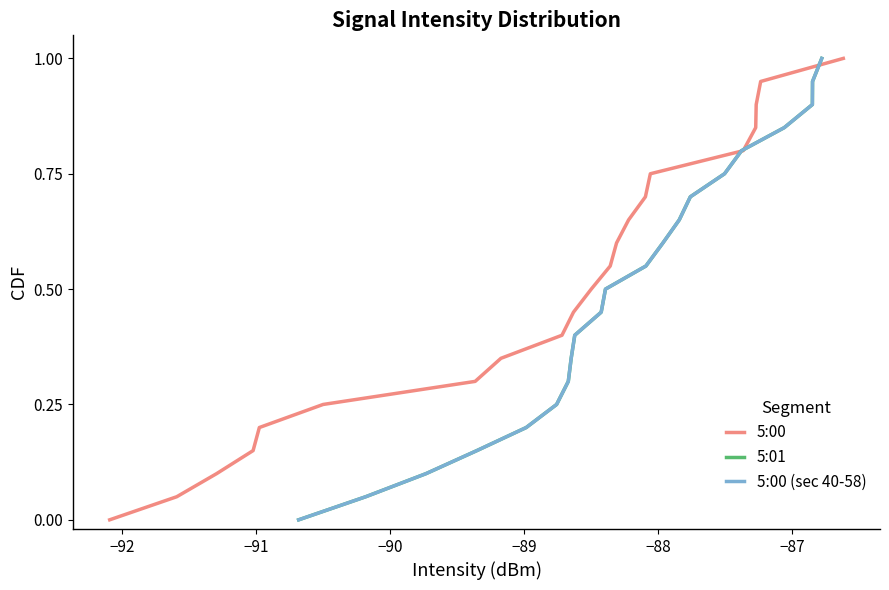

Which series has the largest total across all categories?

5:00